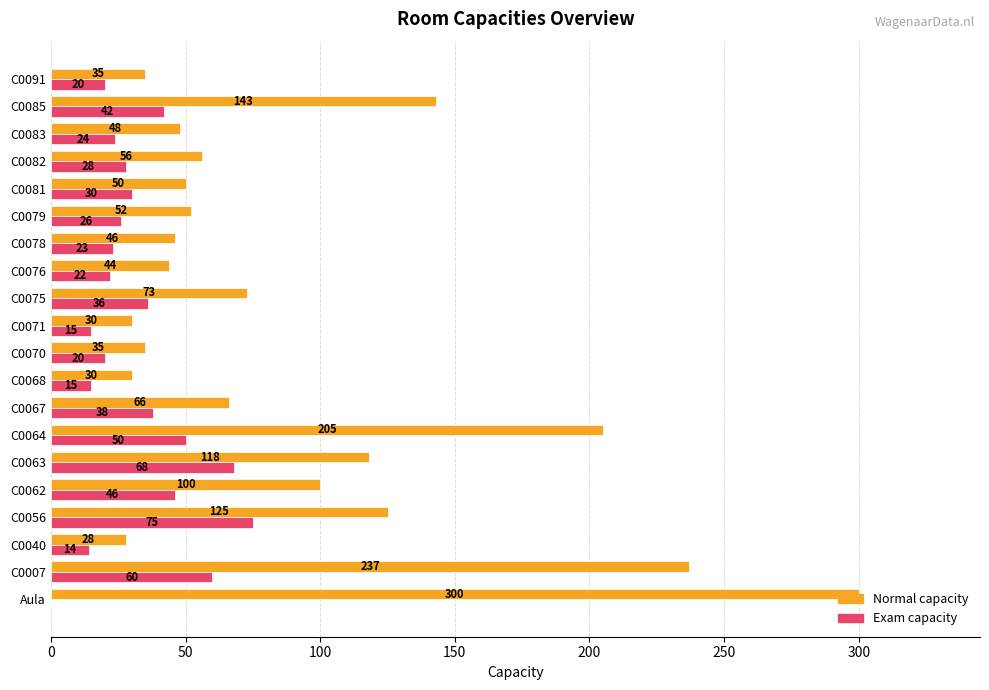

Is it true that Exam capacity equals 19 at C0067?

False